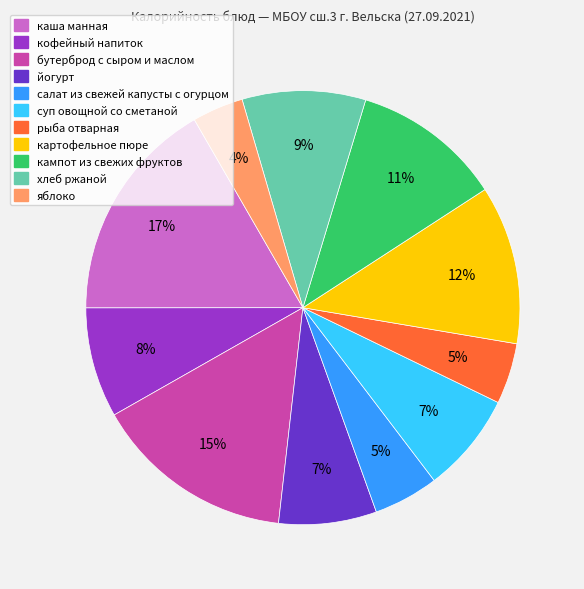

Approximately how many times larger is the value at рыба отварная compared to каша манная?

0.3